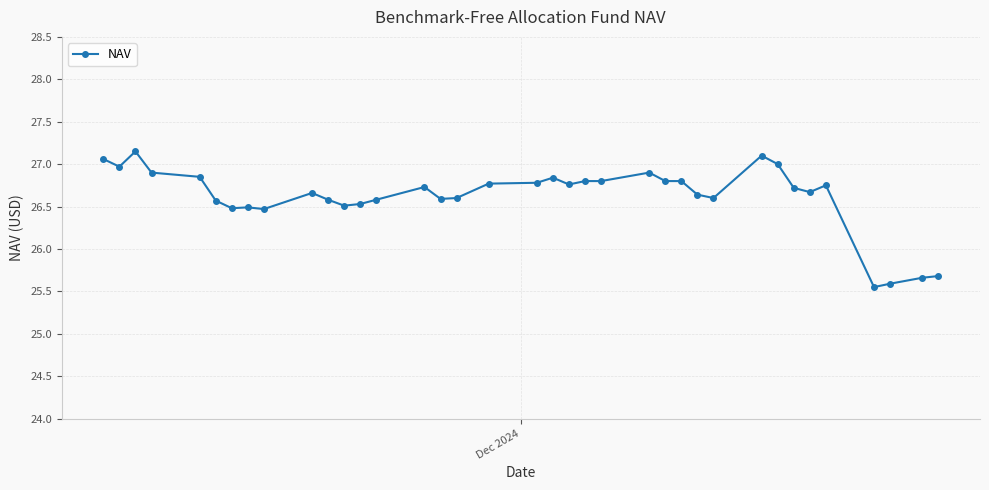

What is the difference between the maximum and minimum values?

1.6